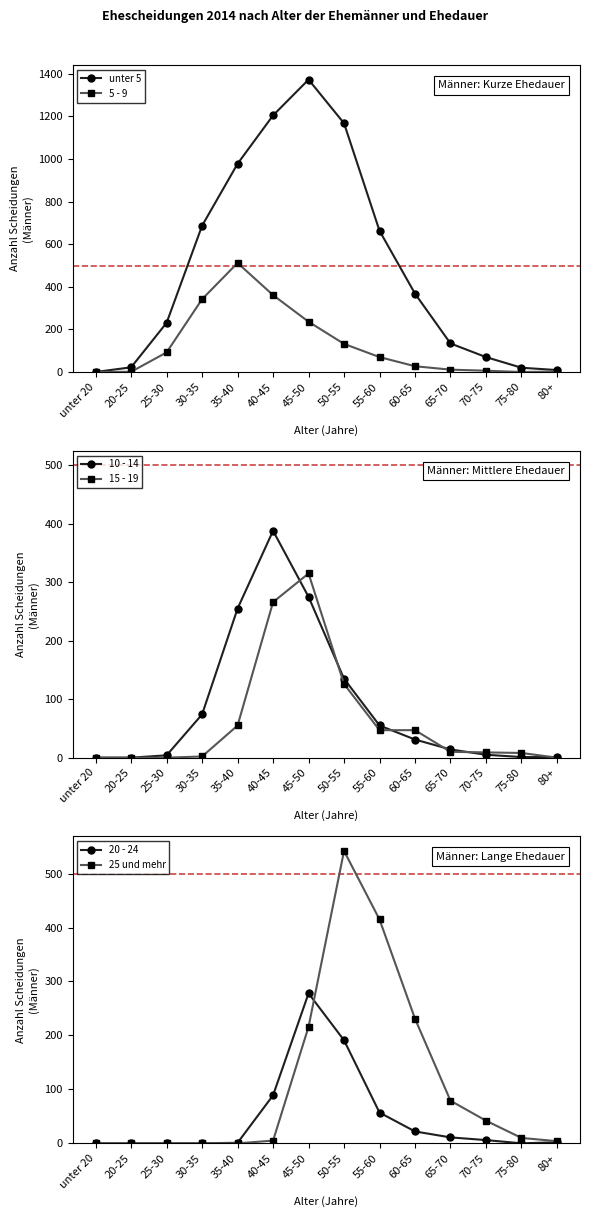

What is the total value across all series at 30-35?

1105